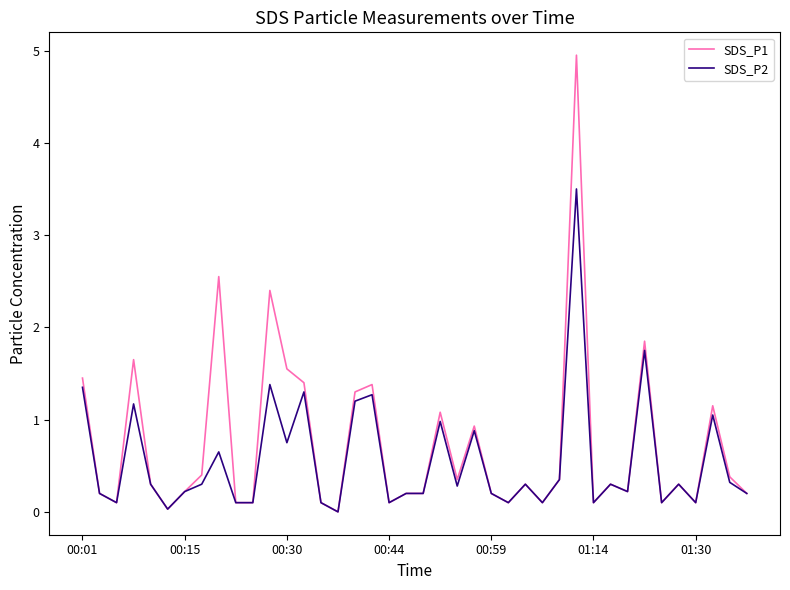

Rank the series by their maximum value, from highest to lowest.

SDS_P1, SDS_P2